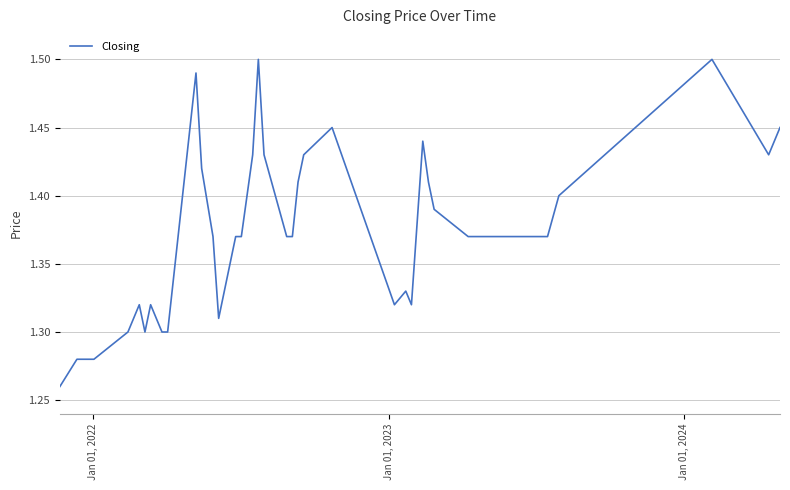

Does the chart have visible grid lines?

Yes